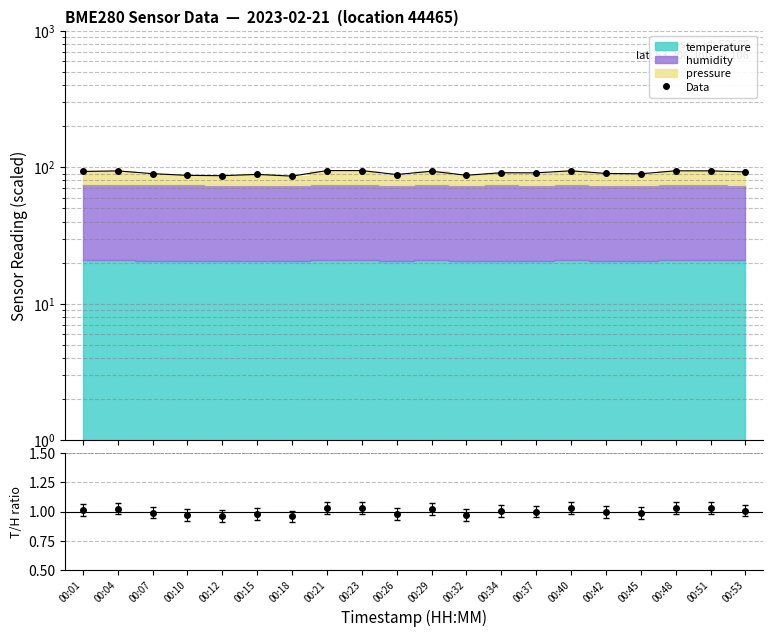

What is the greatest value displayed?

94.6